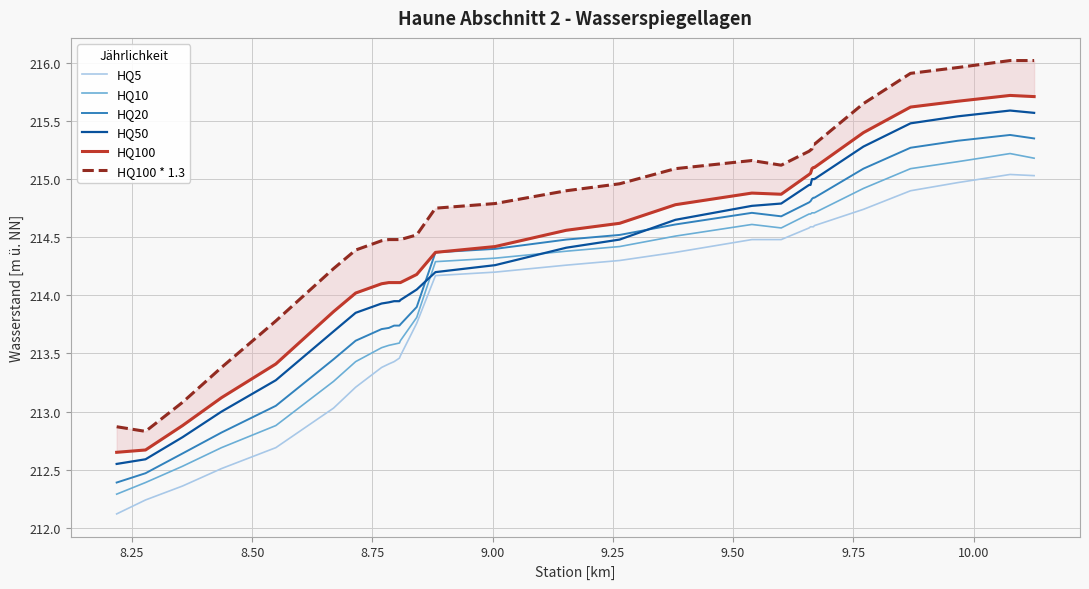

After their last crossing, which series has the higher values: HQ20 or HQ50?

HQ50